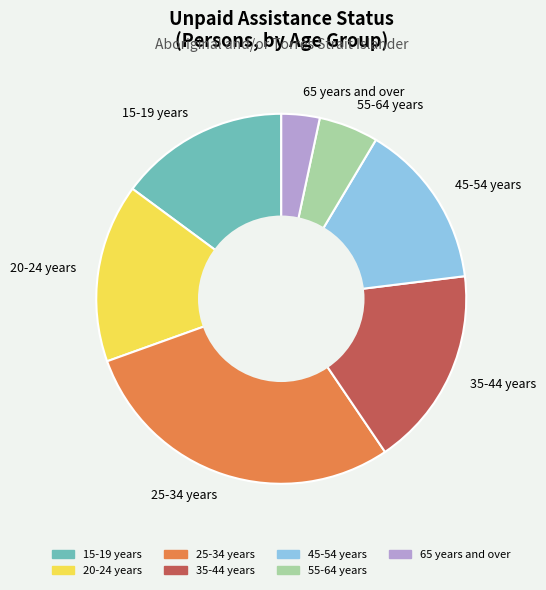

Count the number of slices in the pie.

7